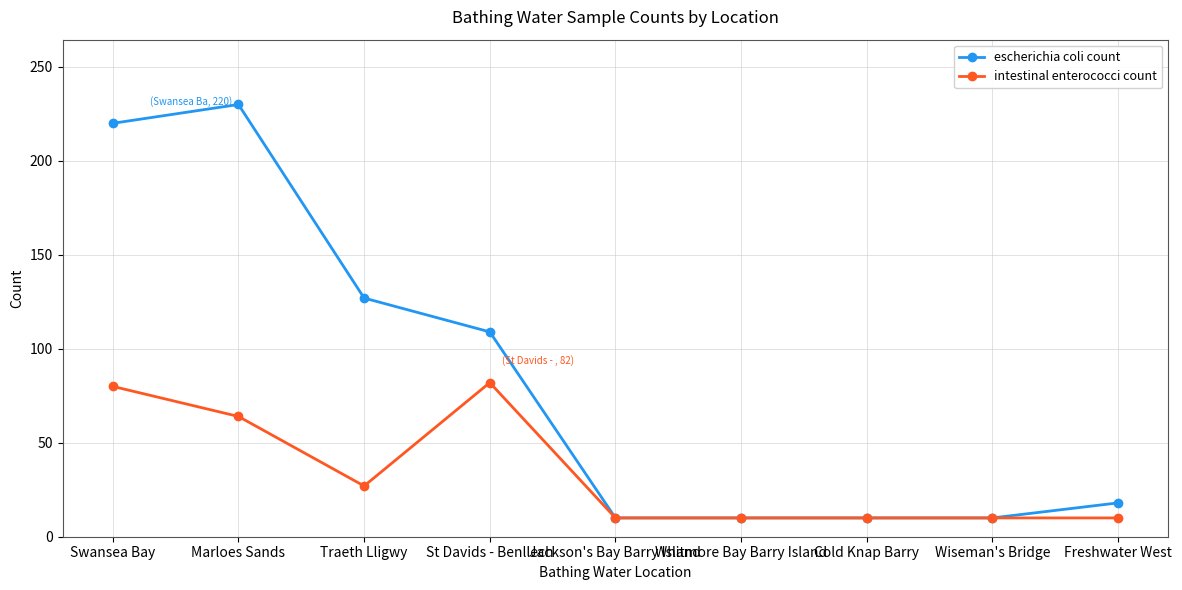

Which category has the highest value in the escherichia coli count series?

Marloes Sands